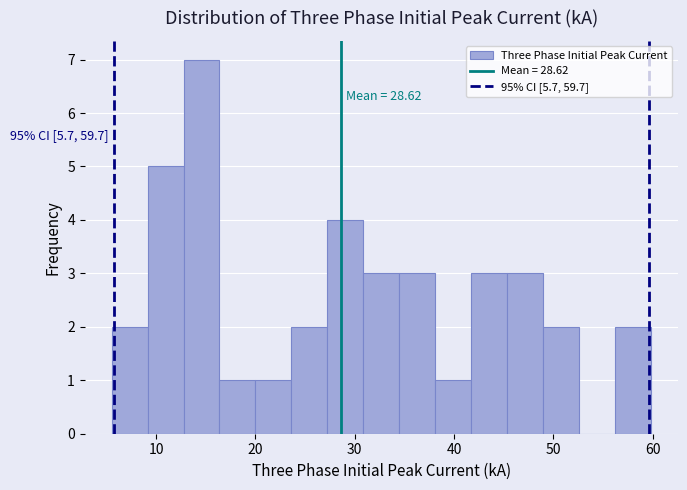

Around what value on the x-axis is the tallest bar? Give the approximate position of its centre, as read against the axis.

15